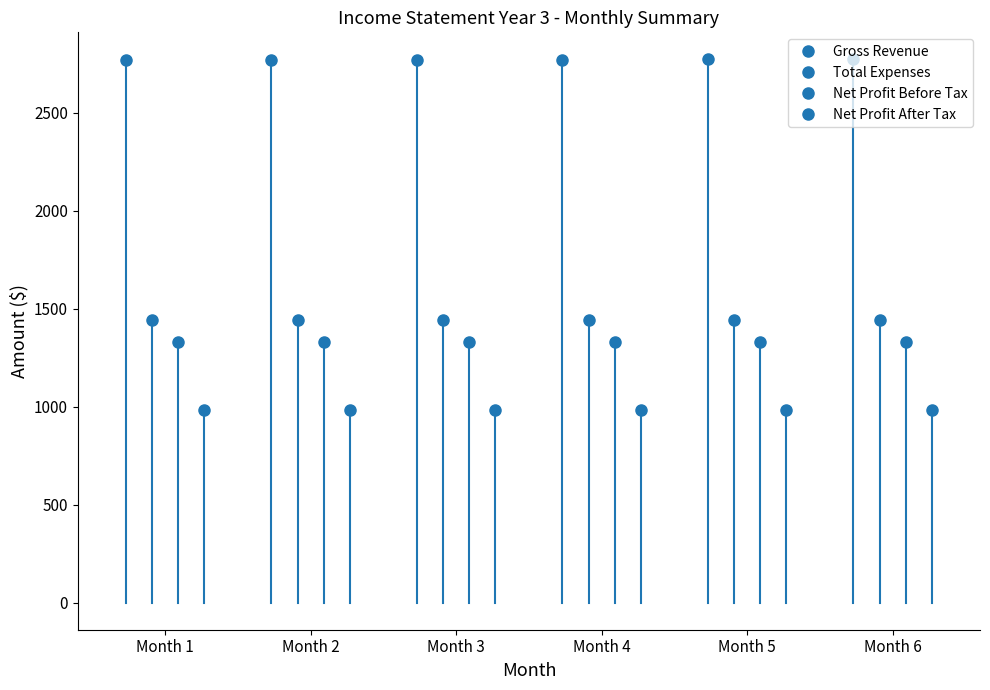

Which series changed the most between Month 3 and Month 5?

Gross Revenue